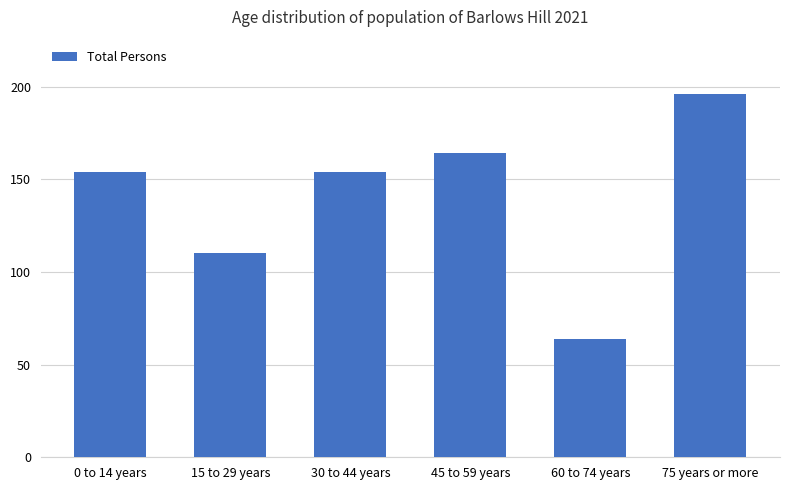

Read the value at 45 to 59 years, to the nearest 5.

165